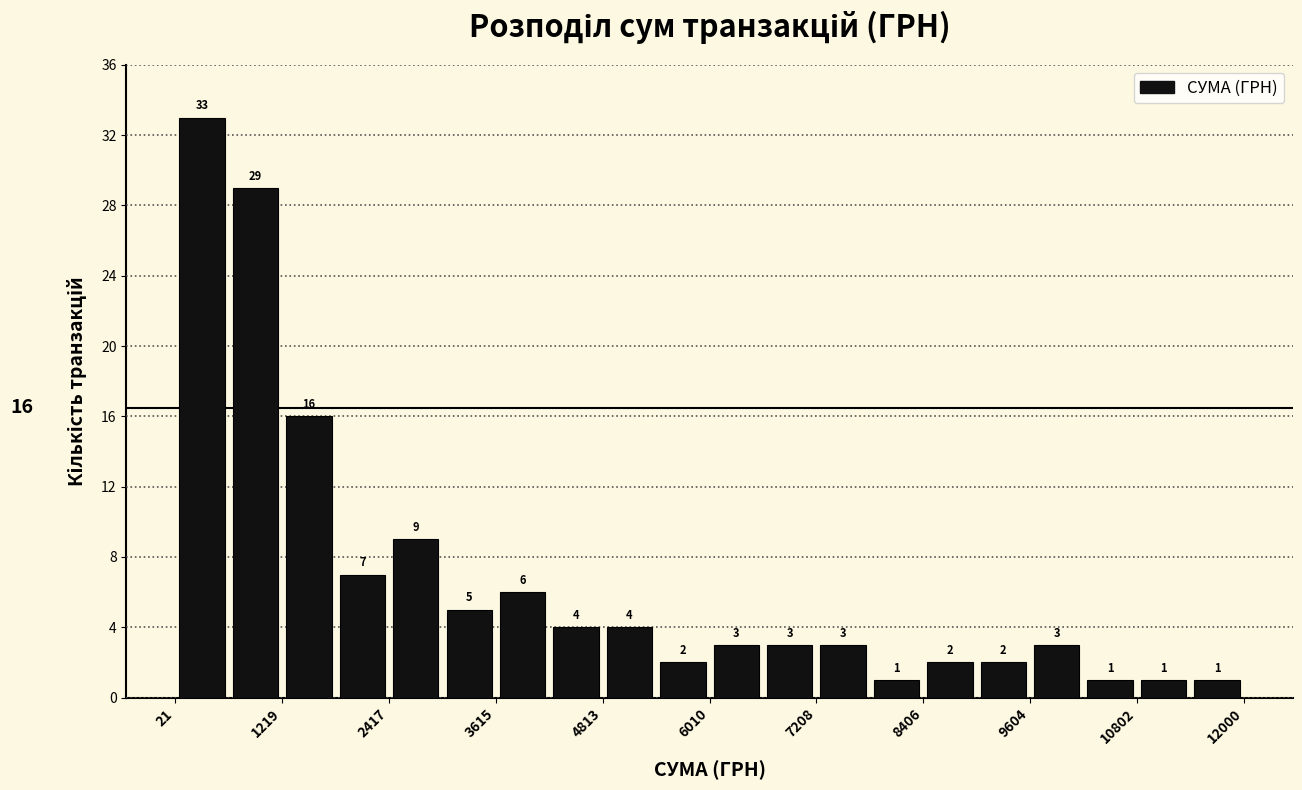

Around what value on the x-axis is the tallest bar? Give the approximate position of its centre, as read against the axis.

400